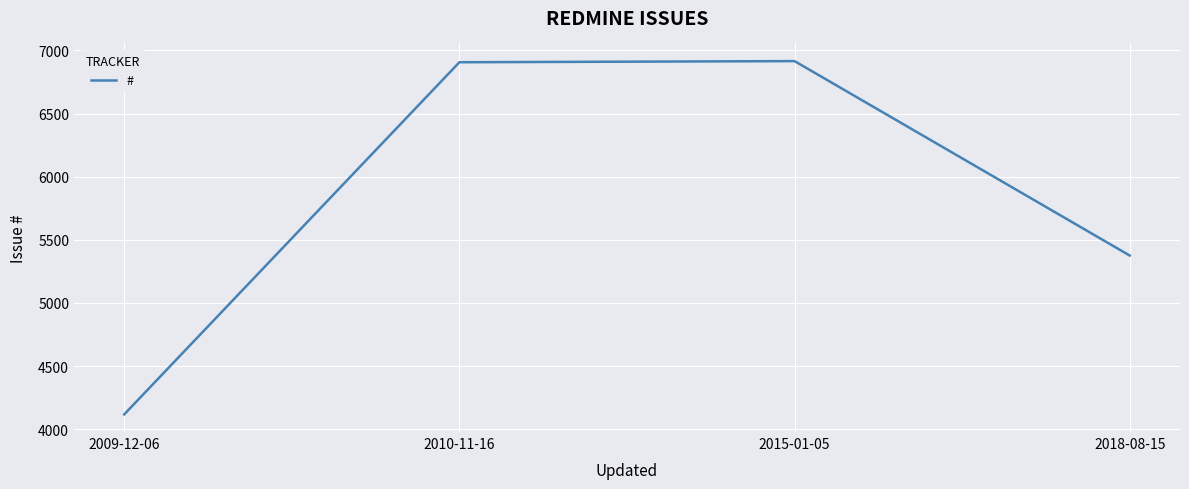

What is the difference between the maximum and second lowest values?

1540